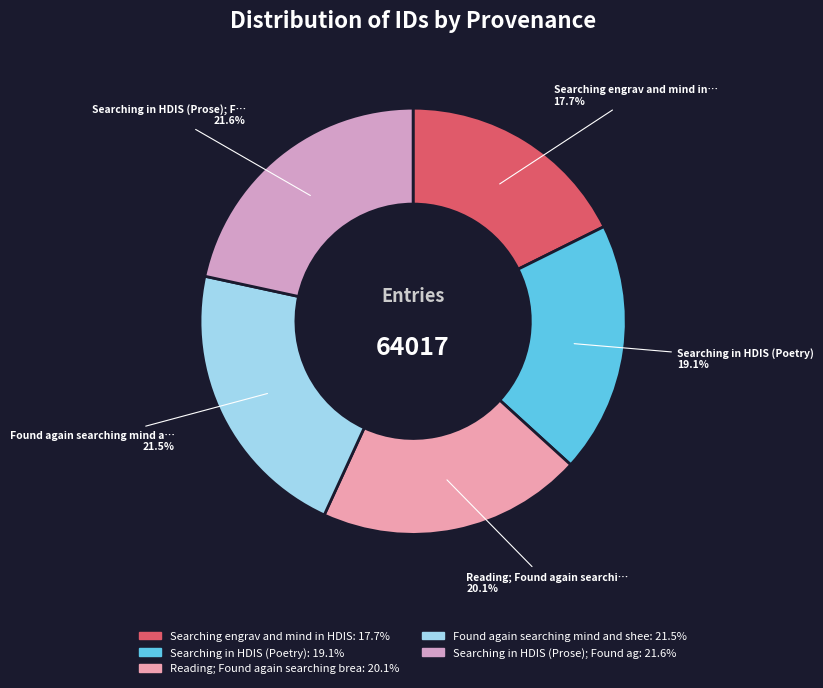

How many slices are in this pie chart?

5